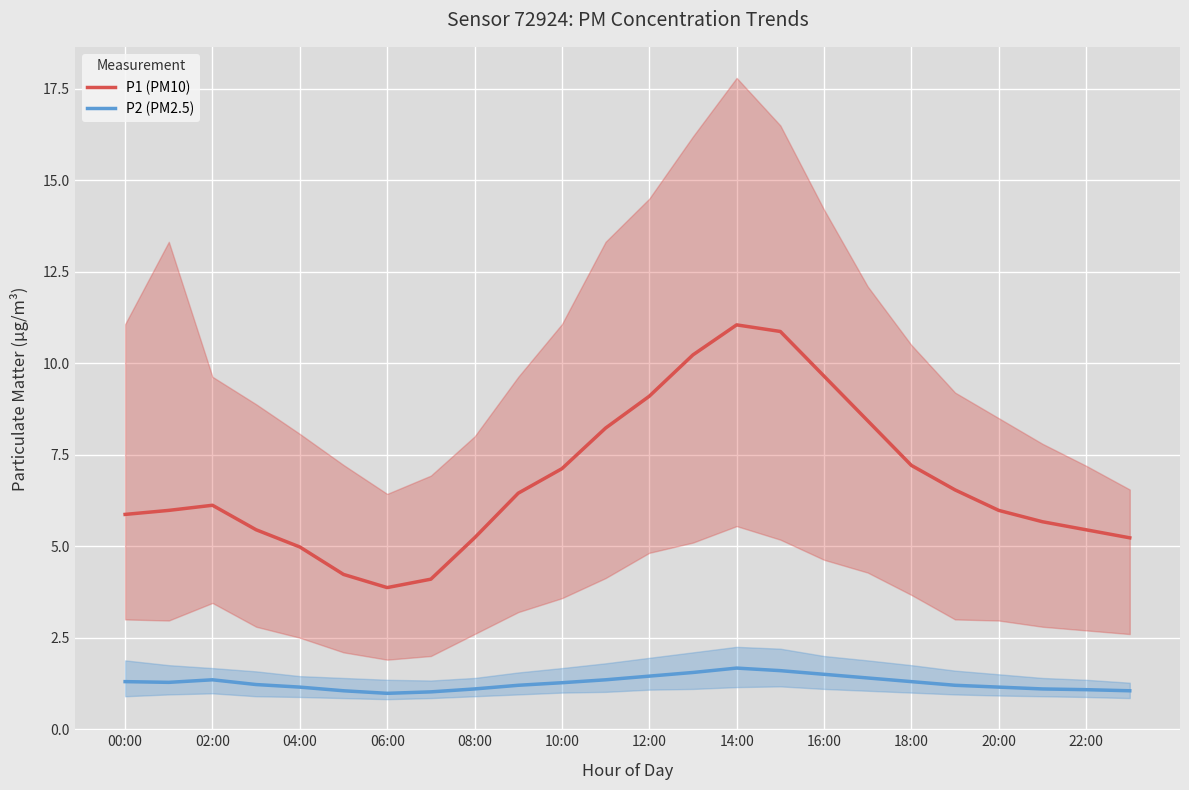

True or false: P1 (PM10) and P2 (PM2.5) cross at least once.

False